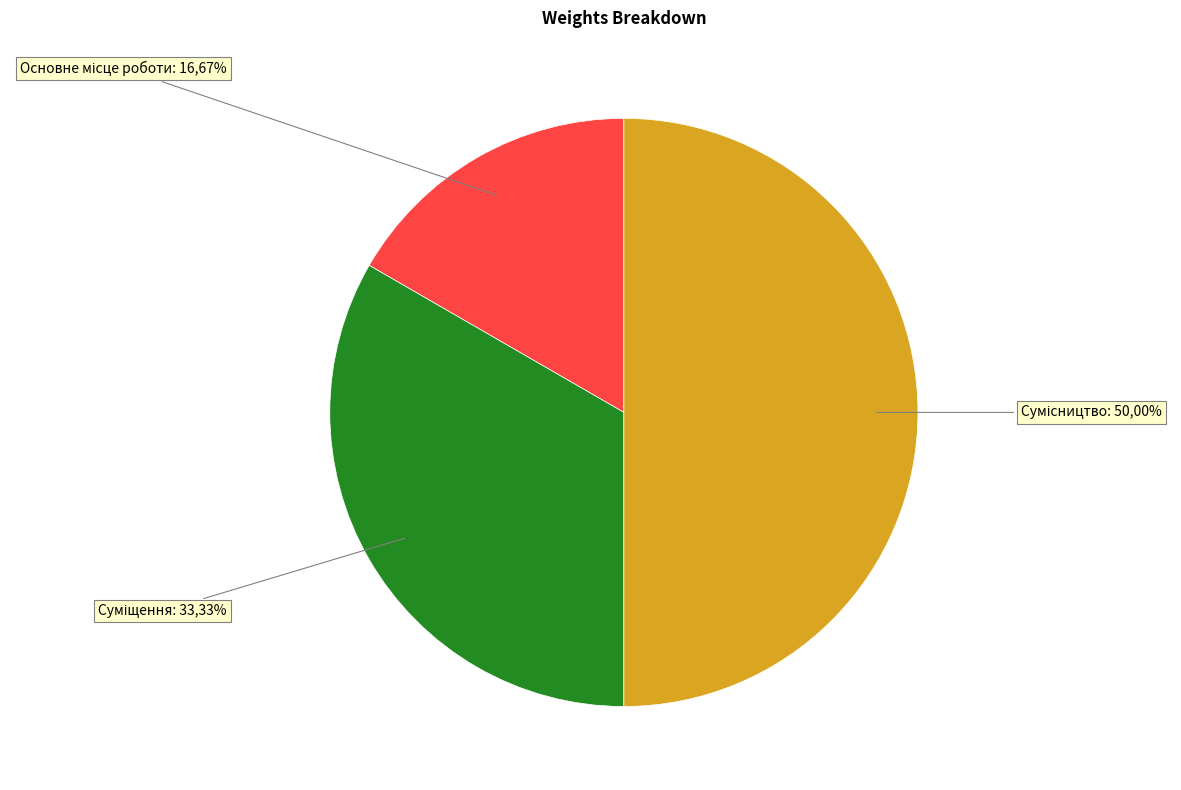

How much of the chart is everything except Сумісництво?

50.0%